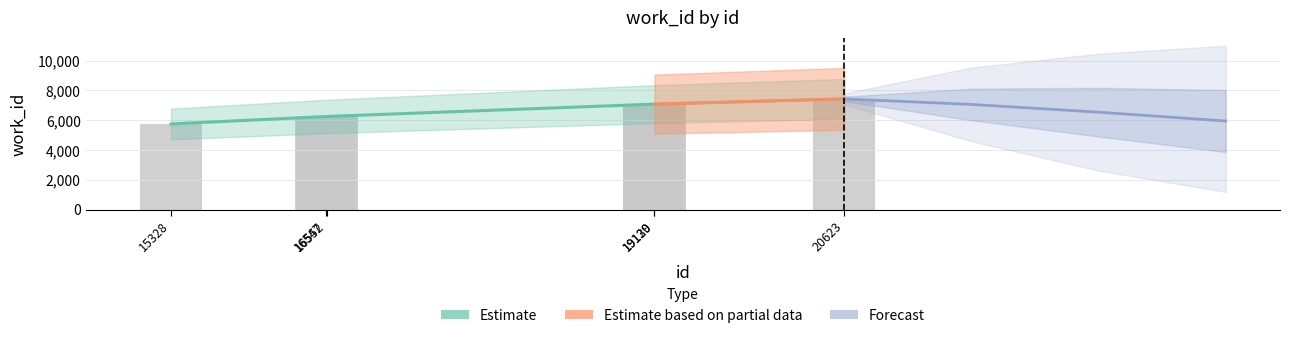

Does the chart contain stacked bars?

No